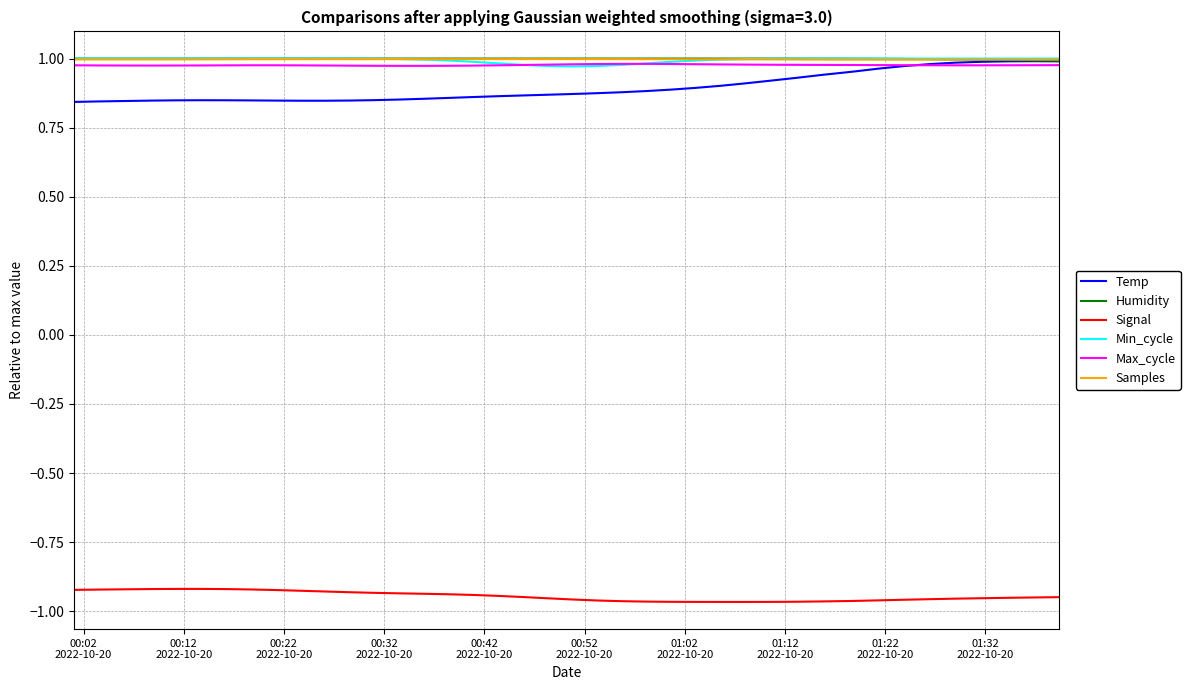

True or false: Signal and Humidity intersect in this chart.

False